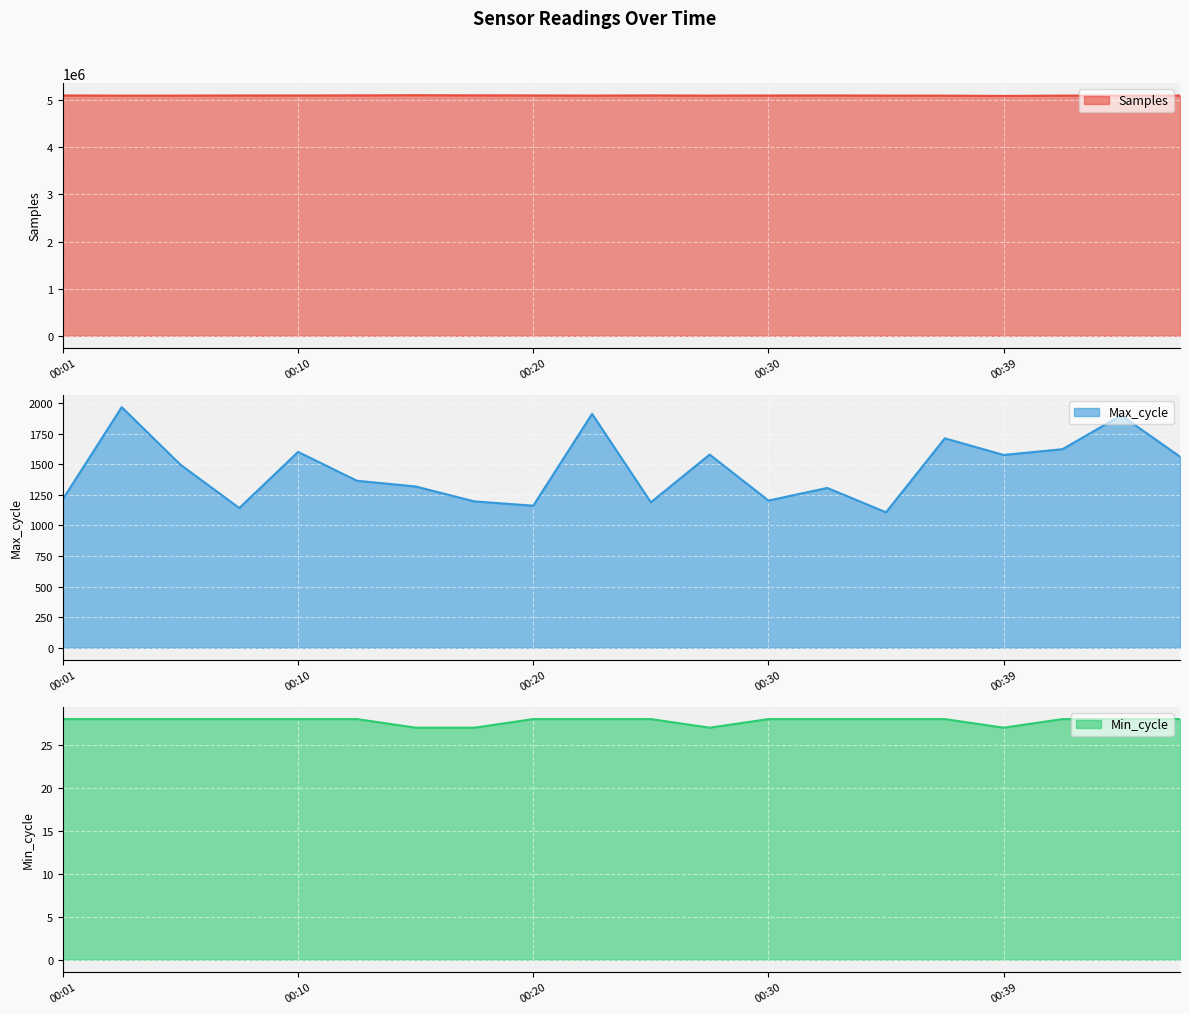

What are all the series names shown in the legend?

Samples, Max_cycle, Min_cycle